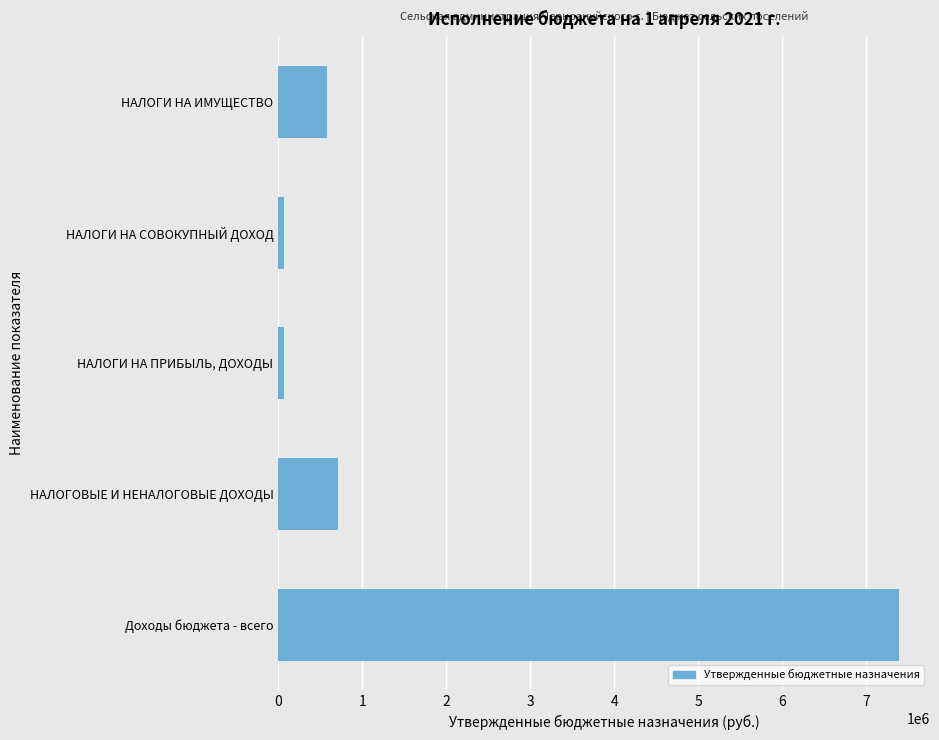

What is the difference between the maximum and minimum values?

7330416